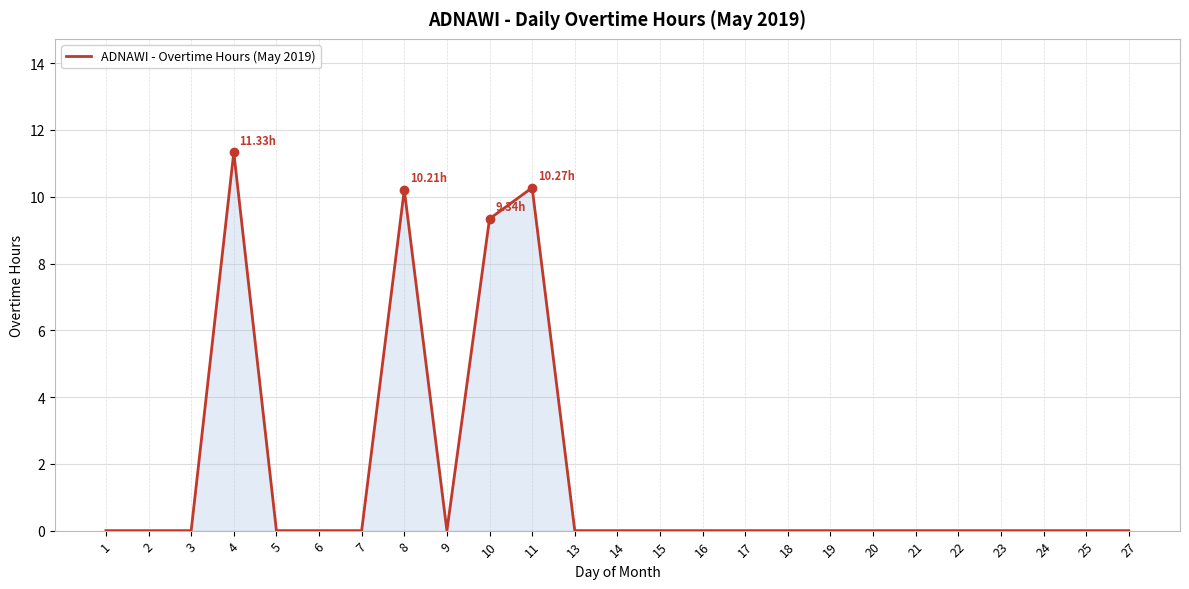

What is the change in value from 5 to 11?

+10.3